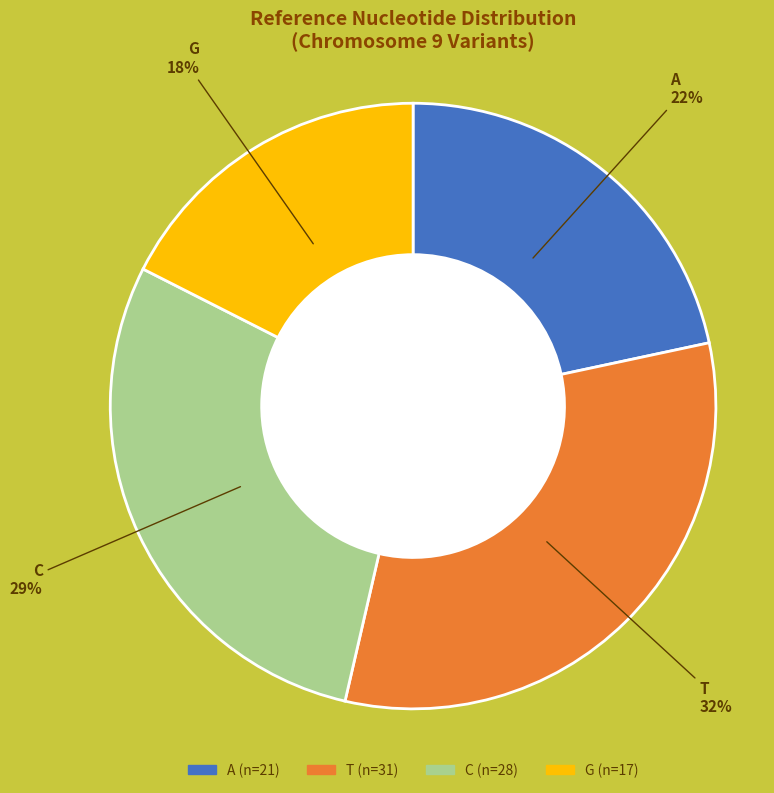

How many slices are in this pie chart?

4